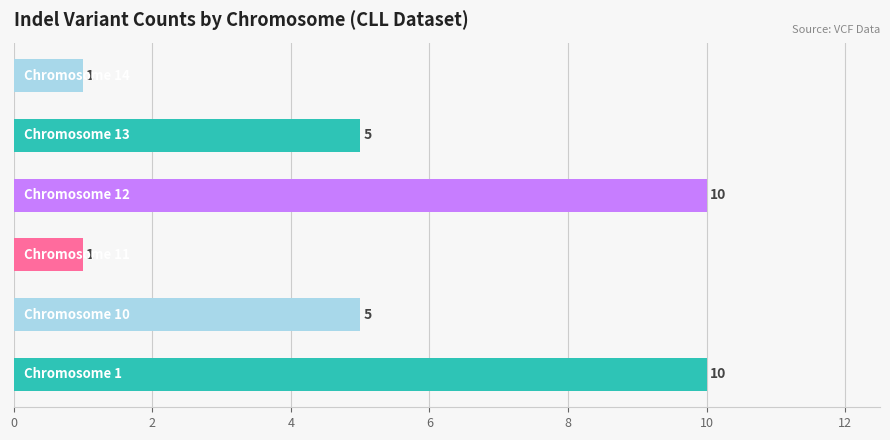

How many values are below 5?

2